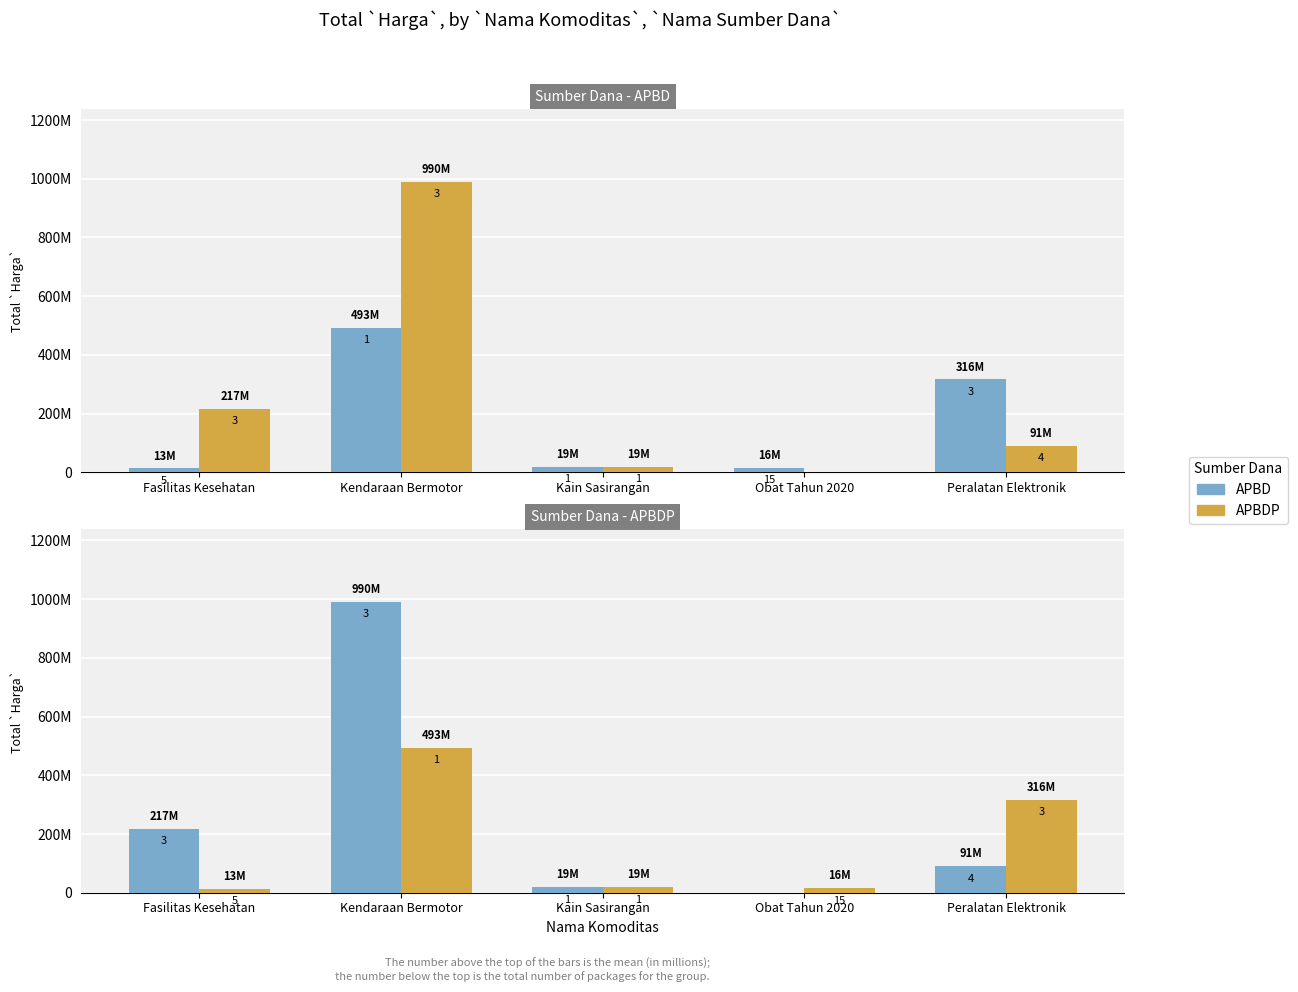

How many data points in APBDP are less than 18900000?

2